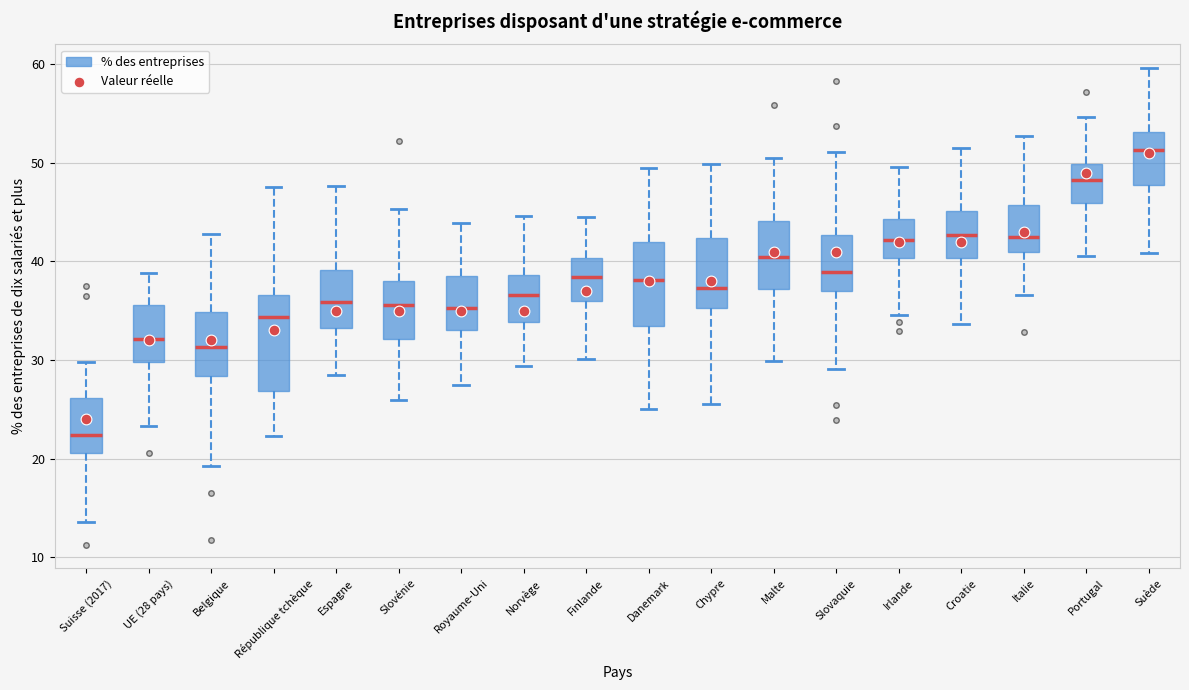

Reading left to right, transcribe this box plot: for each box, give where its median line is, the range the box spans, and where its two whiskers end, as read against the y-axis. The values are not printed on the chart, so give them approximately, as read against the axis.

Suisse (2017): median 22, box 21 to 26, whiskers 14 to 30
UE (28 pays): median 32, box 30 to 36, whiskers 23 to 39
Belgique: median 31, box 28 to 35, whiskers 19 to 43
République tchèque: median 34, box 27 to 37, whiskers 22 to 48
Espagne: median 36, box 33 to 39, whiskers 28 to 48
Slovénie: median 36, box 32 to 38, whiskers 26 to 45
Royaume-Uni: median 35, box 33 to 38, whiskers 27 to 44
Norvège: median 37, box 34 to 39, whiskers 29 to 45
Finlande: median 38, box 36 to 40, whiskers 30 to 44
Danemark: median 38, box 33 to 42, whiskers 25 to 49
Chypre: median 37, box 35 to 42, whiskers 25 to 50
Malte: median 40, box 37 to 44, whiskers 30 to 50
Slovaquie: median 39, box 37 to 43, whiskers 29 to 51
Irlande: median 42, box 40 to 44, whiskers 35 to 50
Croatie: median 43, box 40 to 45, whiskers 34 to 51
Italie: median 42, box 41 to 46, whiskers 37 to 53
Portugal: median 48, box 46 to 50, whiskers 41 to 55
Suède: median 51, box 48 to 53, whiskers 41 to 60